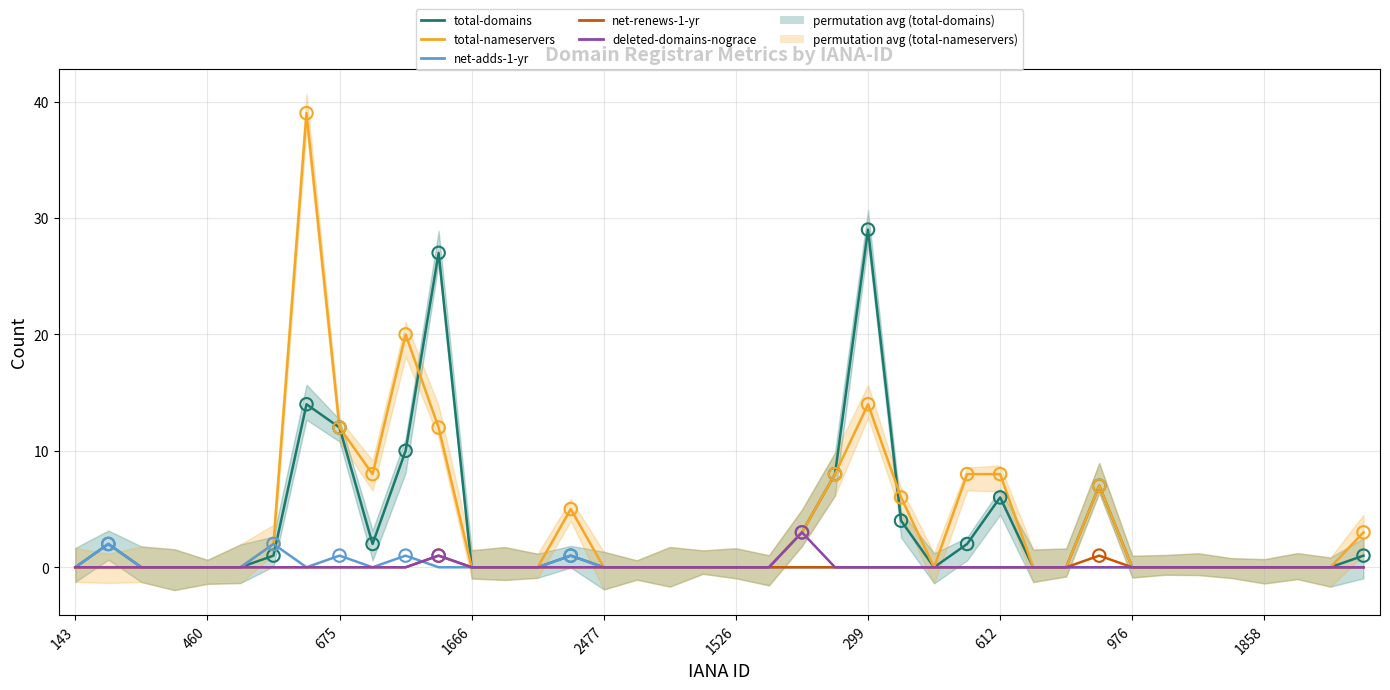

Which series has the widest spread of Y values?

total-nameservers